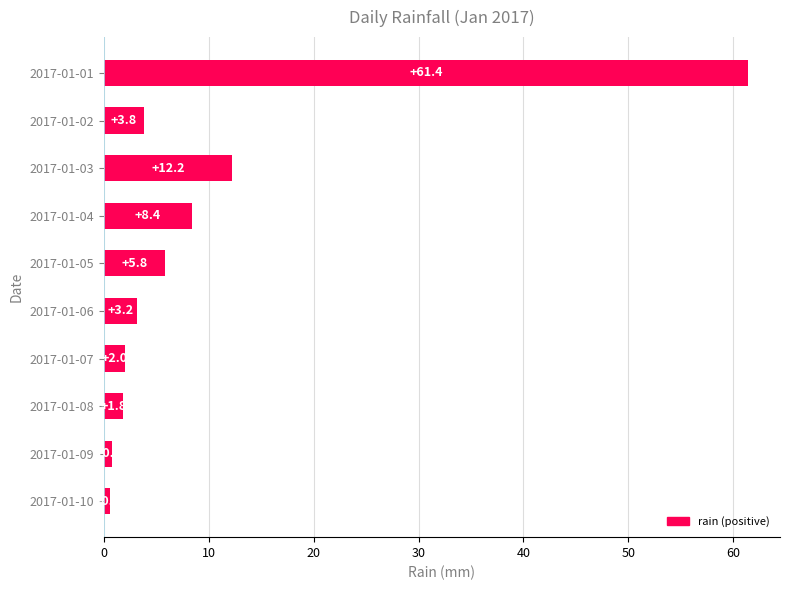

What is the minimum value shown in the chart?

0.6